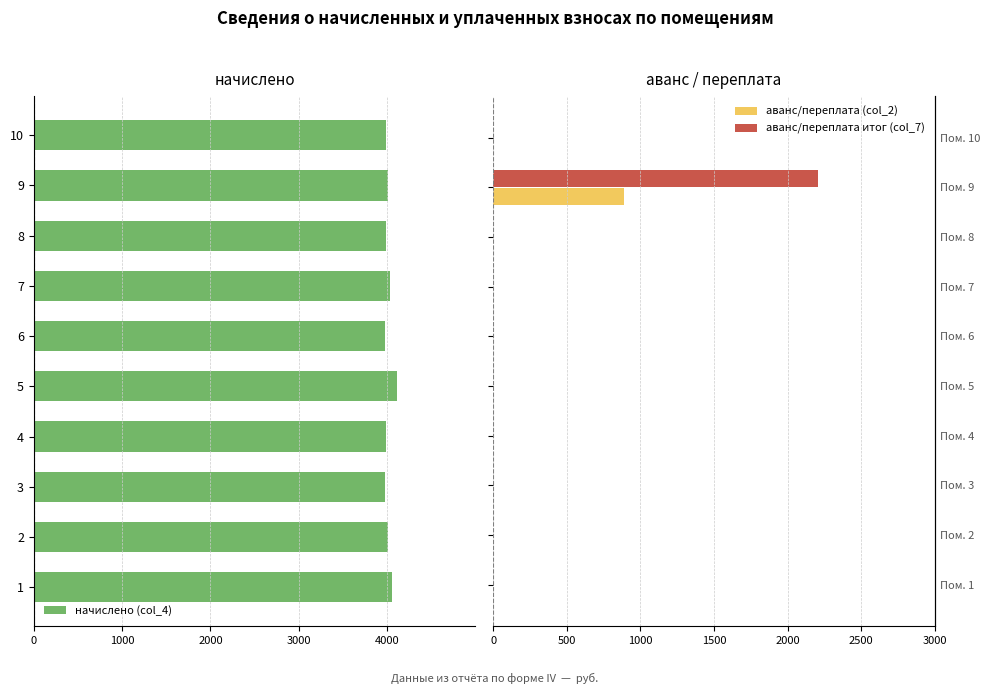

Which series has the largest range (max minus min)?

аванс/переплата итог (col_7)